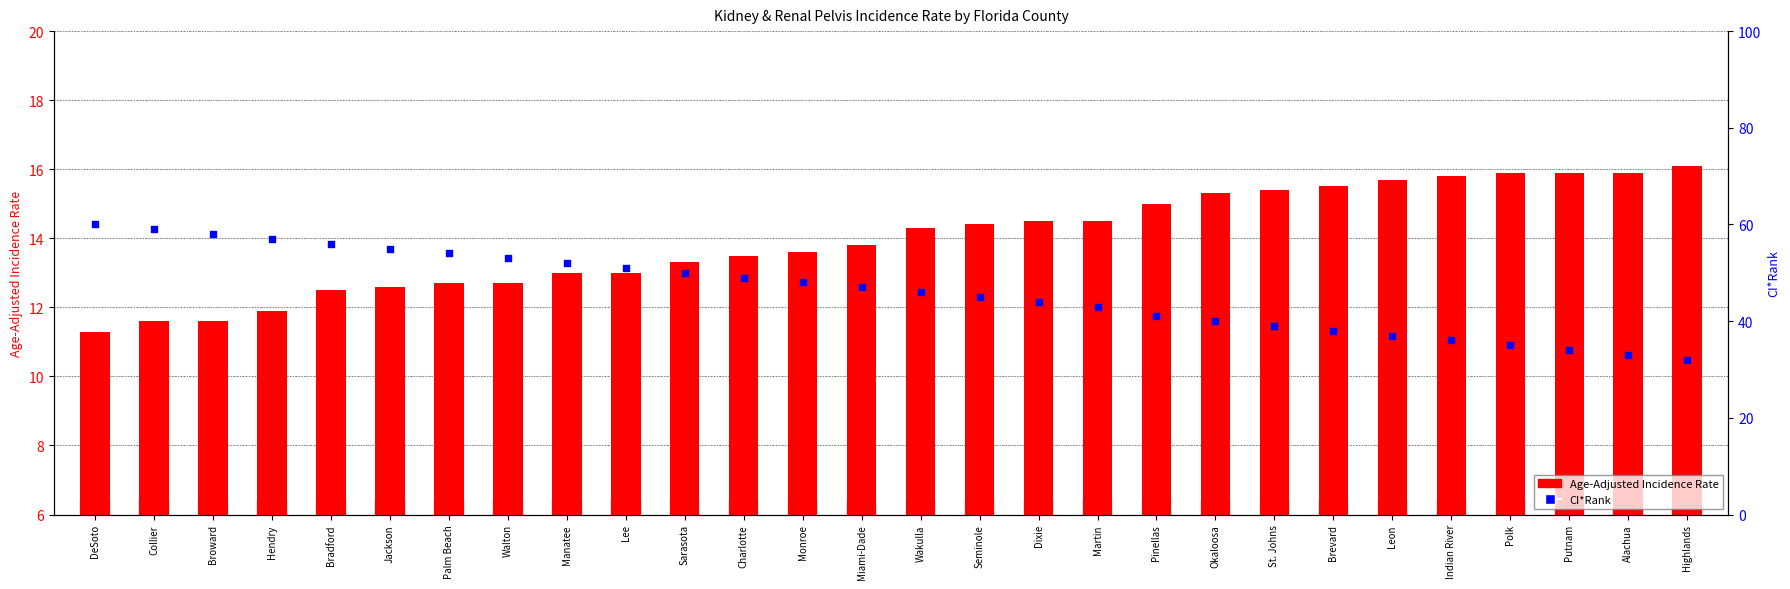

Which series has the largest total across all categories?

CI*Rank